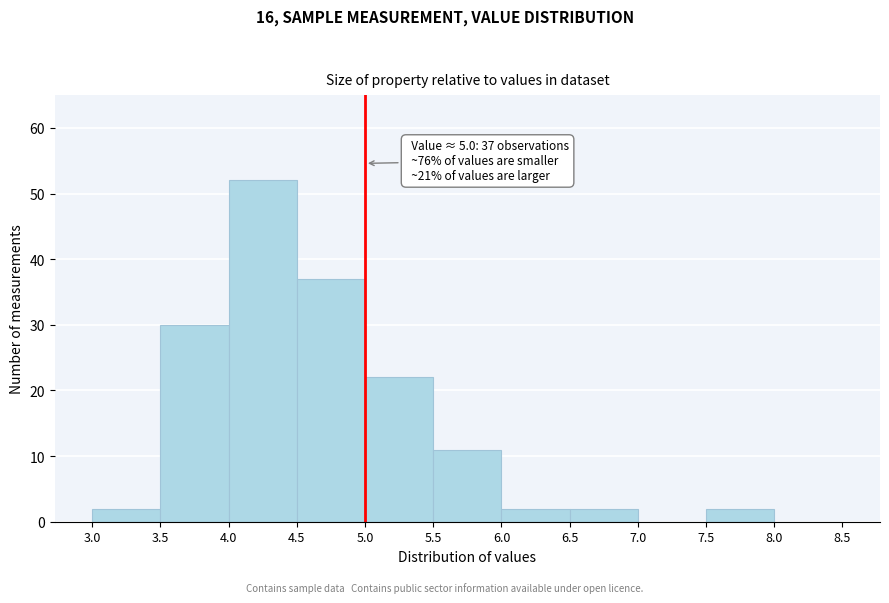

Over which range of the x-axis is the bar tallest?

4.0 to 4.5